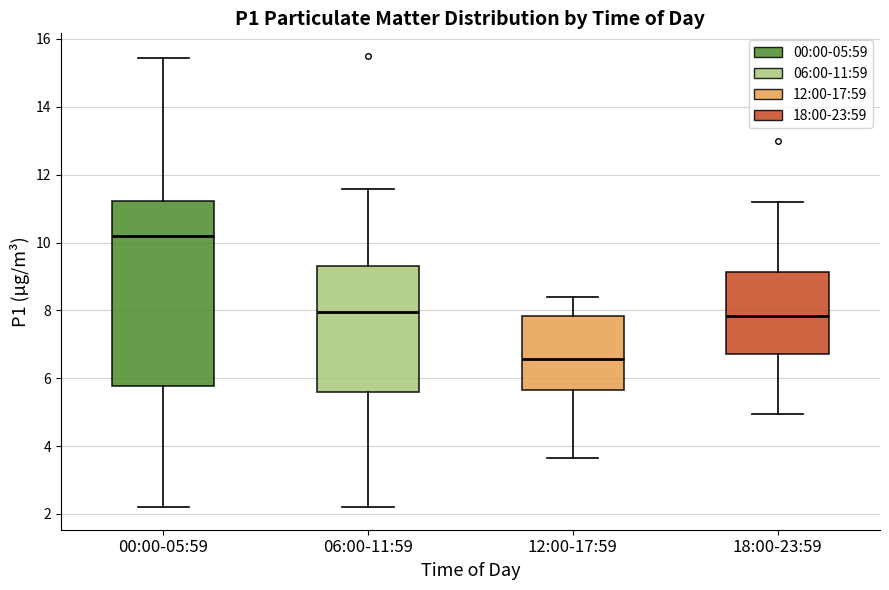

Reading left to right, read every box against the y-axis: the position of its median line, the range the box covers, and the ends of its whiskers. The values are not printed on the chart, so give them approximately, as read against the axis.

00:00-05:59: median 10.2, box 5.8 to 11.2, whiskers 2.2 to 15.4
06:00-11:59: median 8.0, box 5.6 to 9.4, whiskers 2.2 to 11.6
12:00-17:59: median 6.6, box 5.6 to 7.8, whiskers 3.6 to 8.4
18:00-23:59: median 7.8, box 6.8 to 9.2, whiskers 5.0 to 11.2